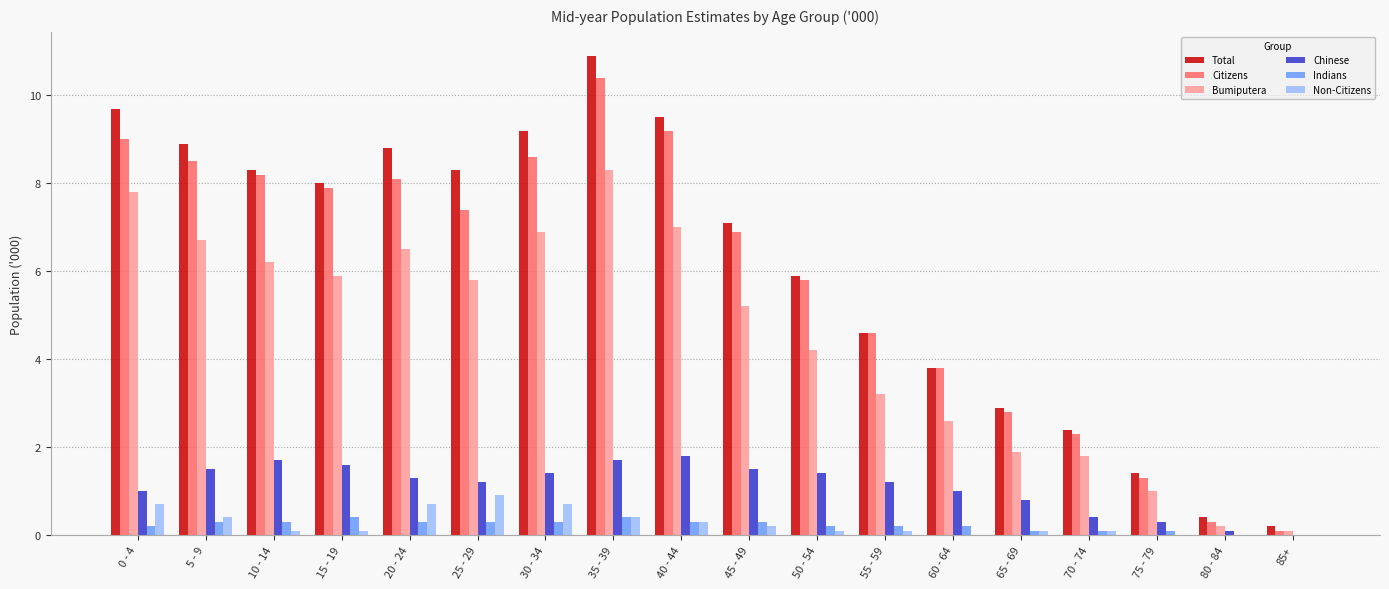

What is the difference between the Citizens values at 70 - 74 and 50 - 54?

3.5